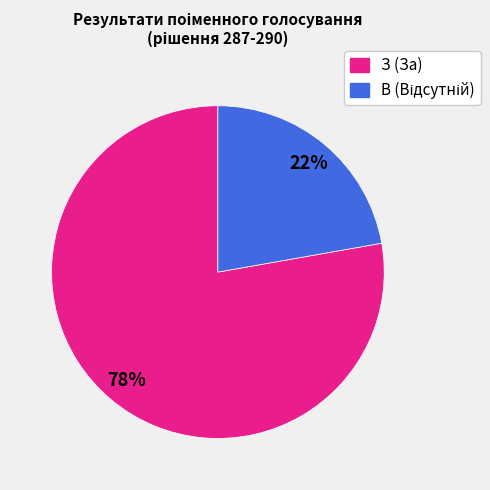

Is there a majority slice in this chart?

Yes